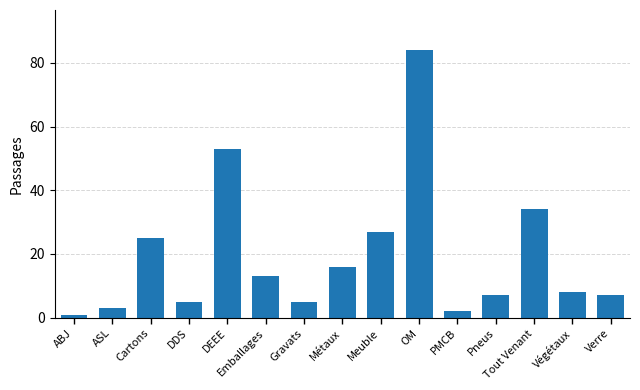

What position from the left is Gravats?

7